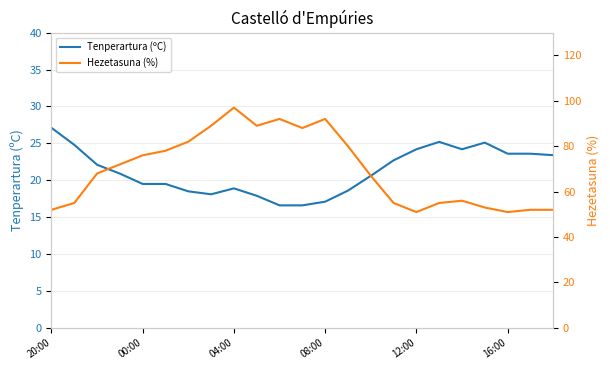

Rank the series at 15 from lowest to highest value.

Tenperartura (ºC), Hezetasuna (%)